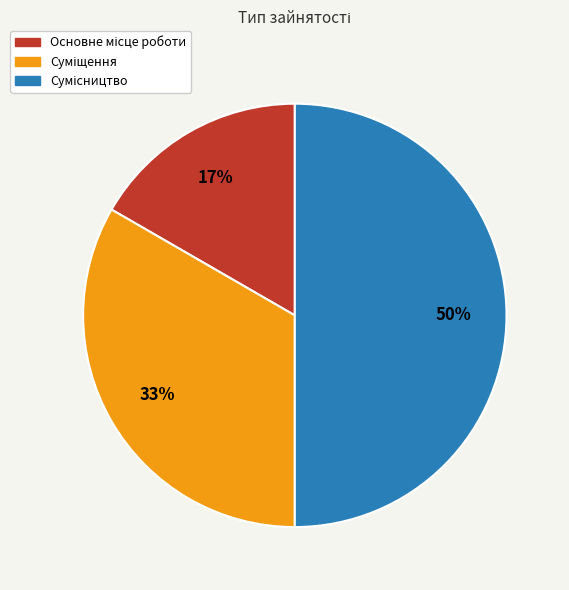

To the nearest percent, what is the difference between the largest and smallest slice percentages?

33%